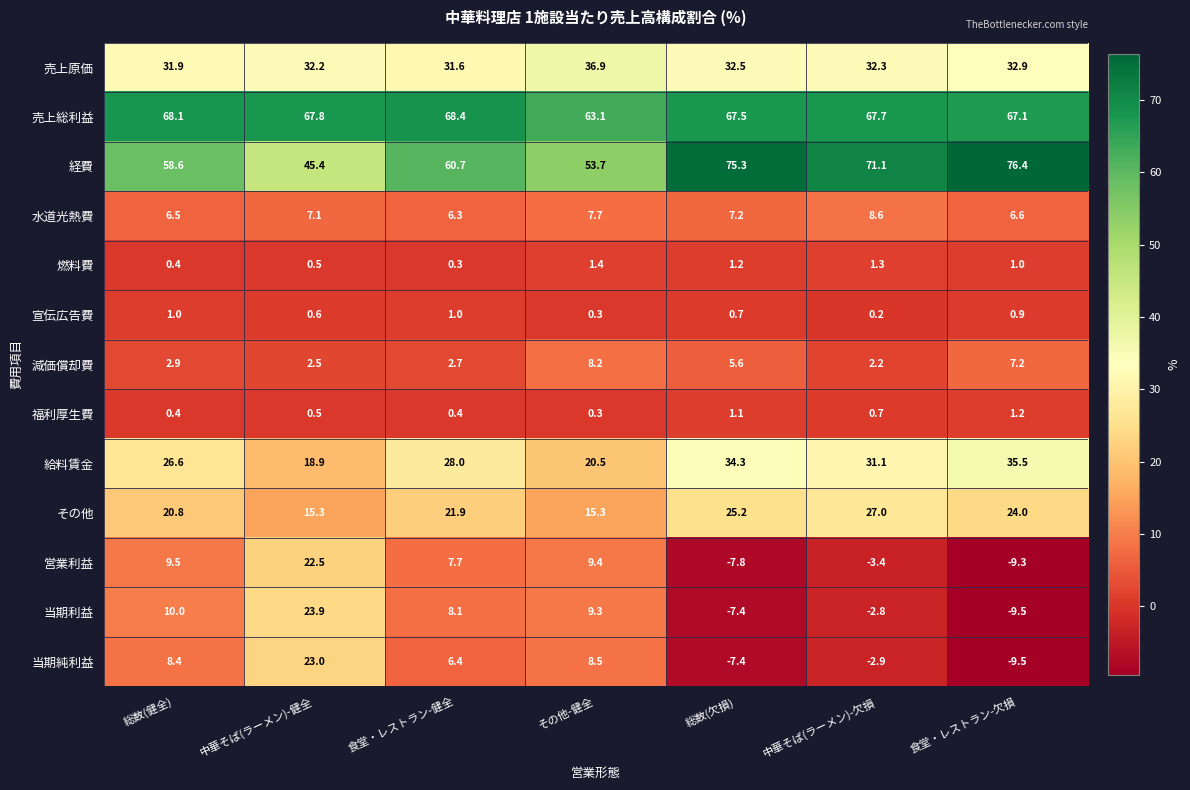

At which category is the sum across all series the highest?

中華そば(ラーメン)-健全